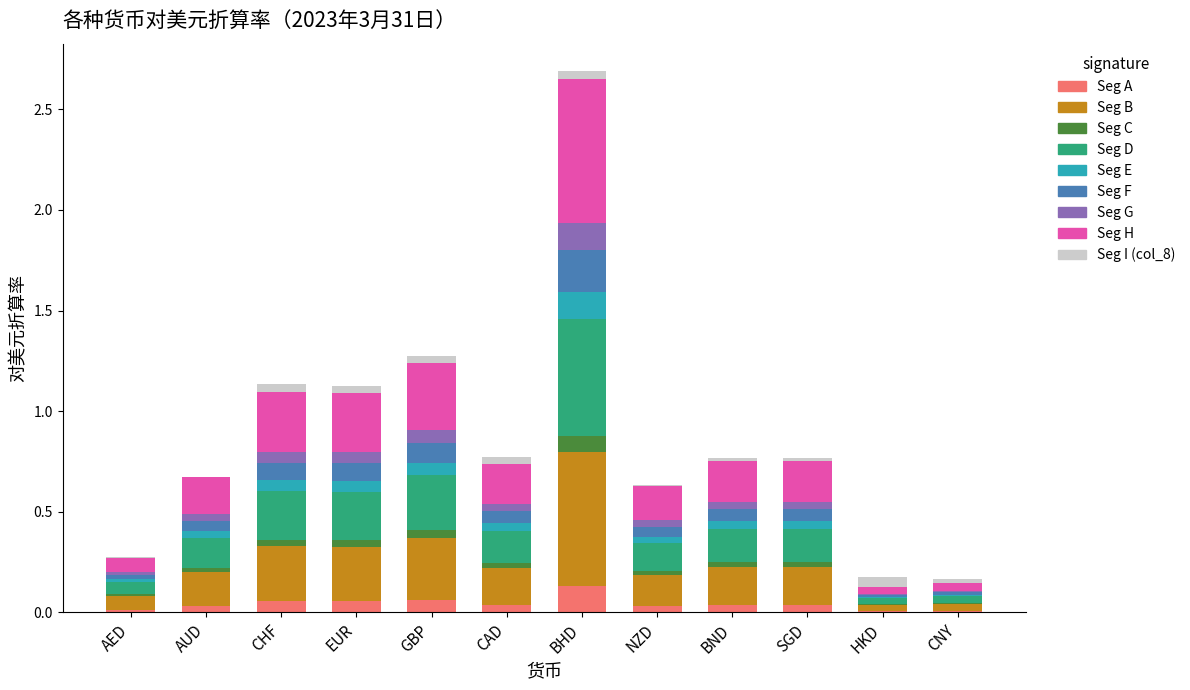

At which category is the sum across all series the highest?

BHD